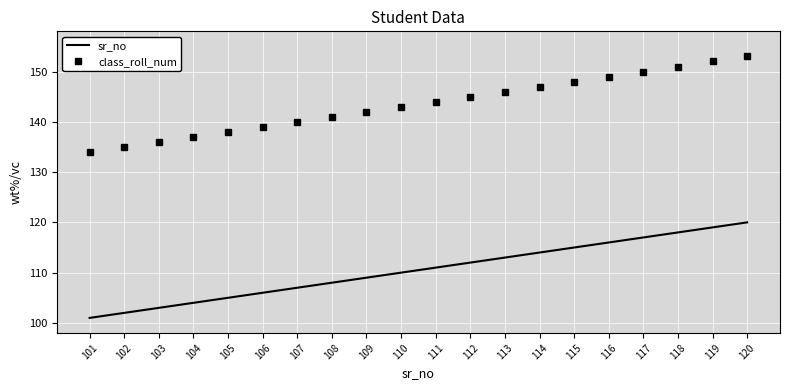

Rank the categories by sr_no value from lowest to highest.

101, 102, 103, 104, 105, 106, 107, 108, 109, 110, 111, 112, 113, 114, 115, 116, 117, 118, 119, 120